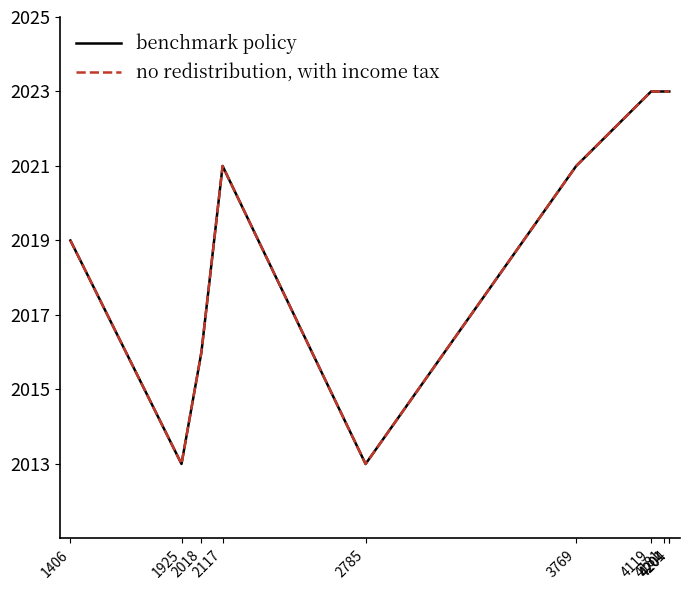

True or false: benchmark policy and no redistribution, with income tax cross at least once.

False